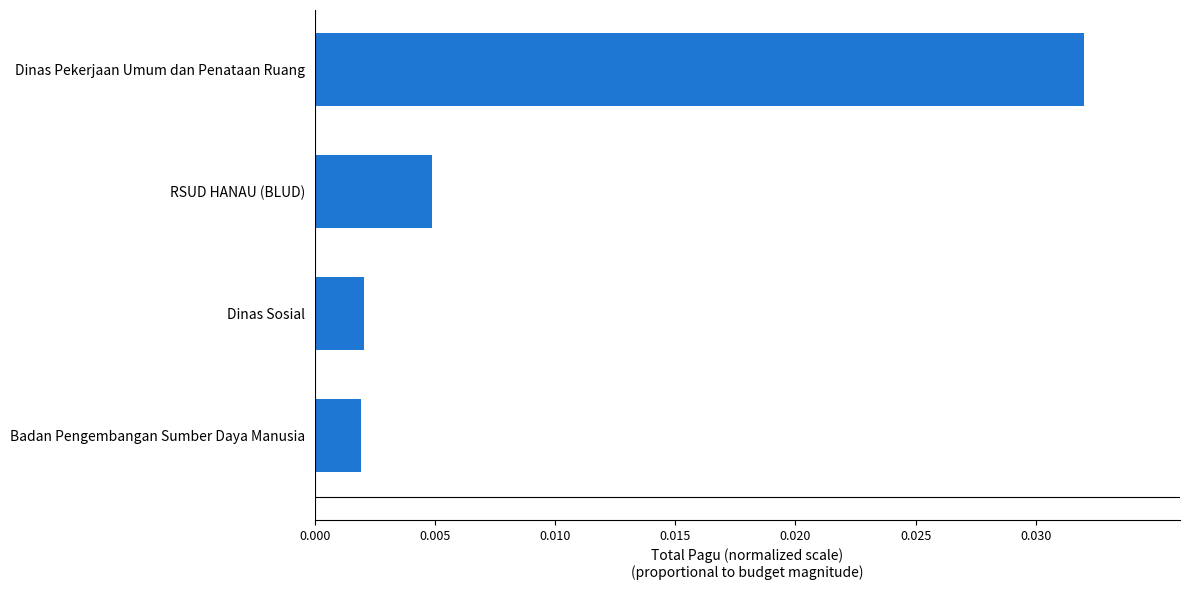

Which category has the highest value across all series?

Dinas Pekerjaan Umum dan Penataan Ruang